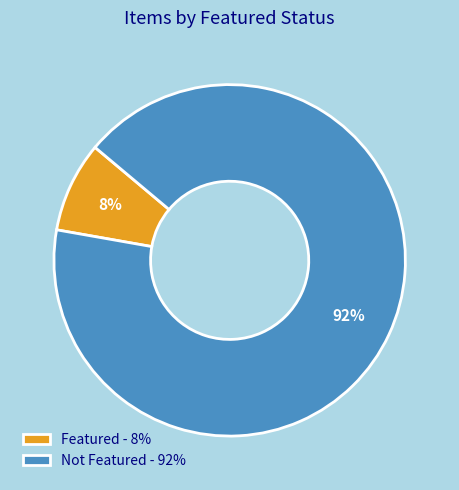

Between Featured - 8% and Not Featured - 92%, which is larger?

Not Featured - 92%